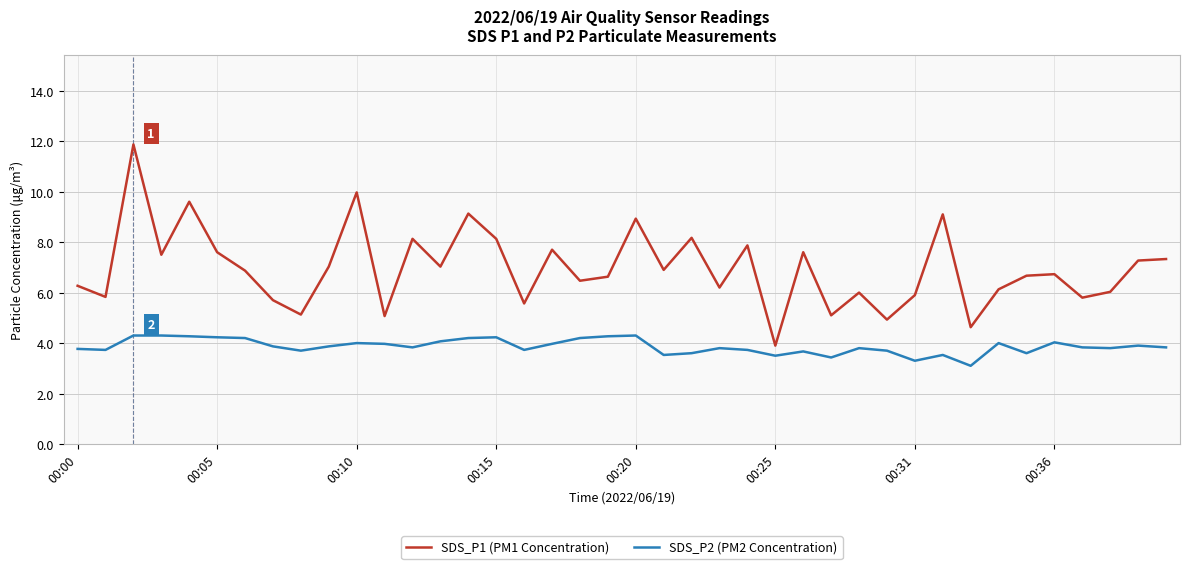

Which series has the largest range (max minus min)?

SDS_P1 (PM1 Concentration)